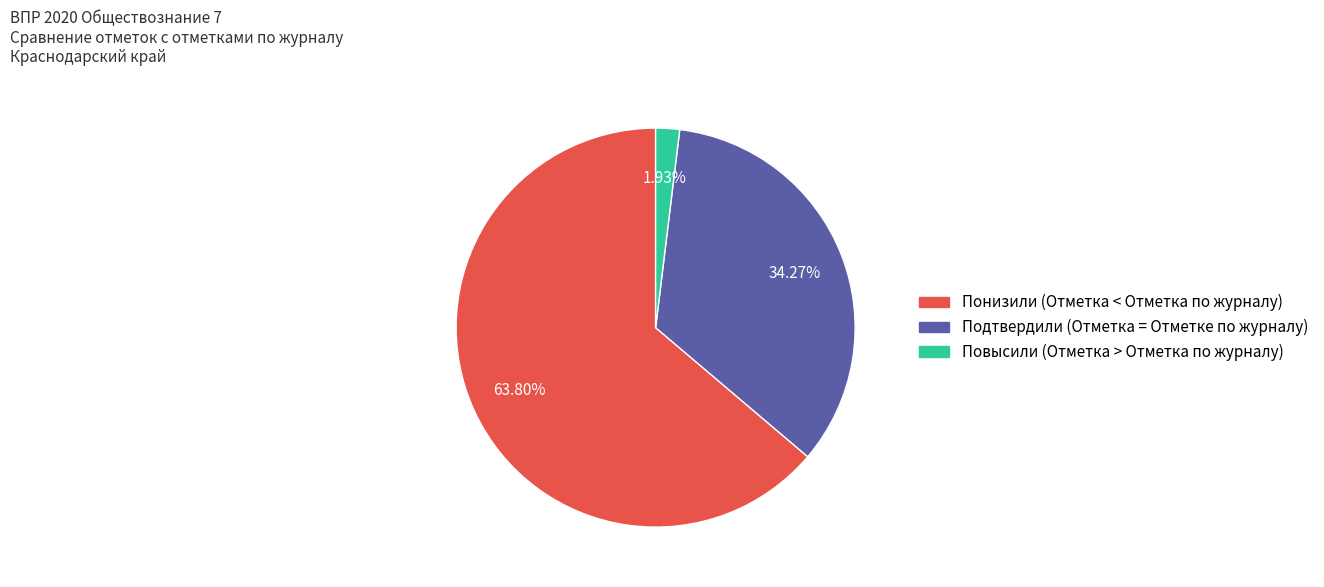

To the nearest percent, what is the difference between the largest and smallest slice percentages?

62%